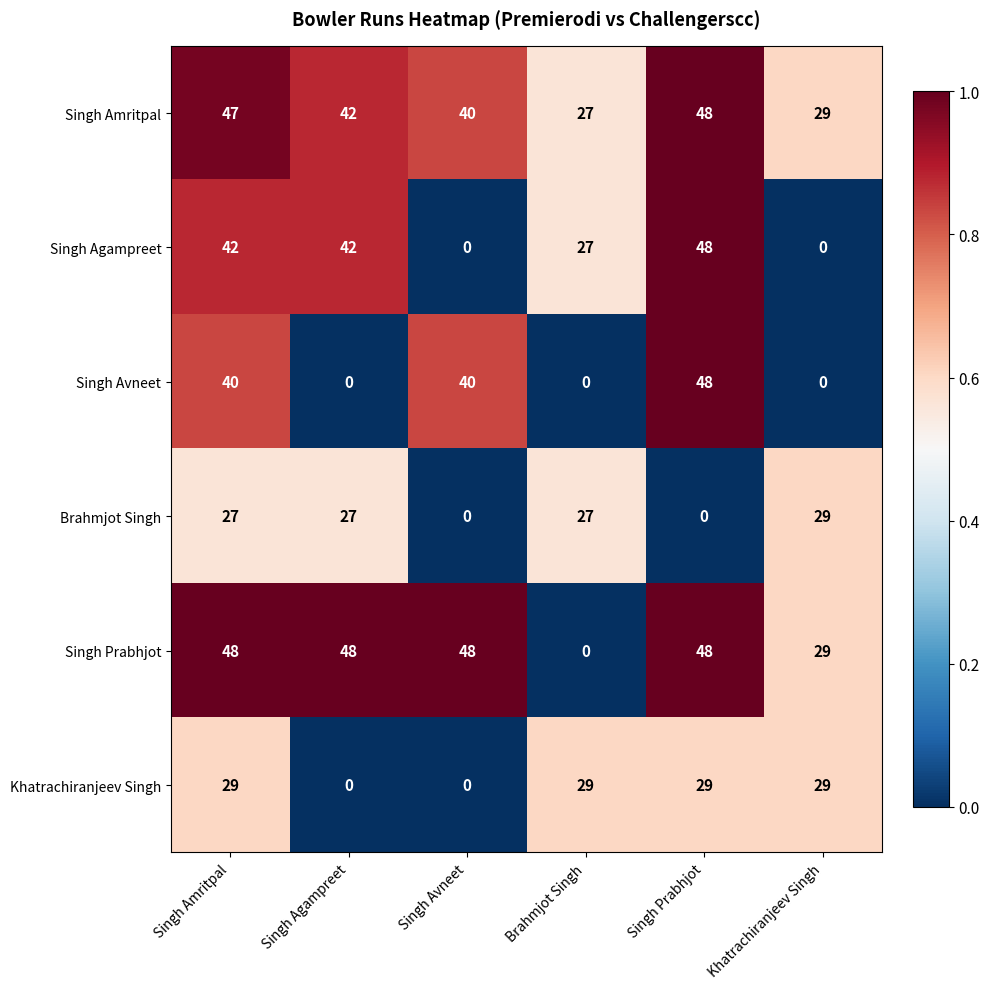

How many categories are shown in the chart?

6